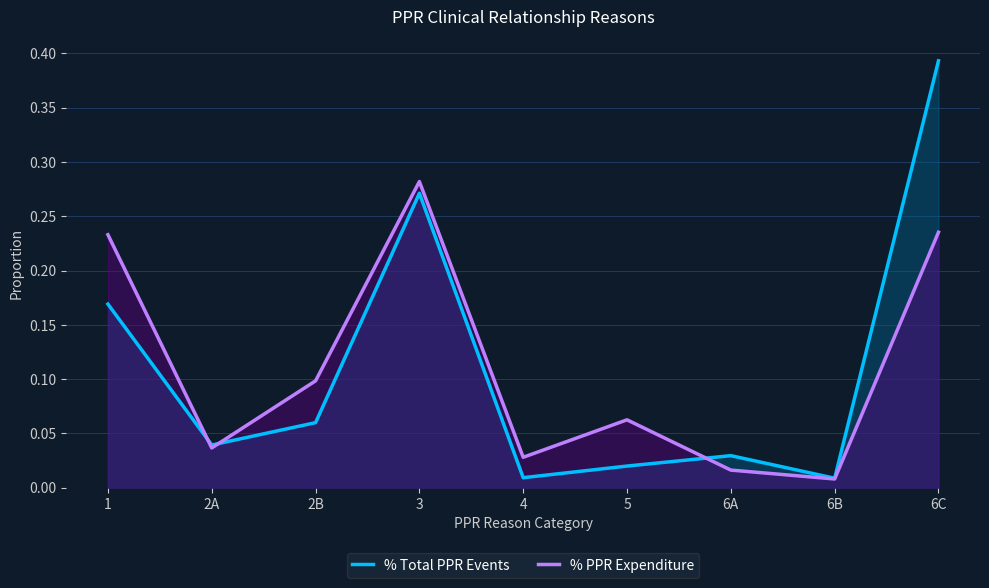

What is the average value of the % PPR Expenditure series?

0.1